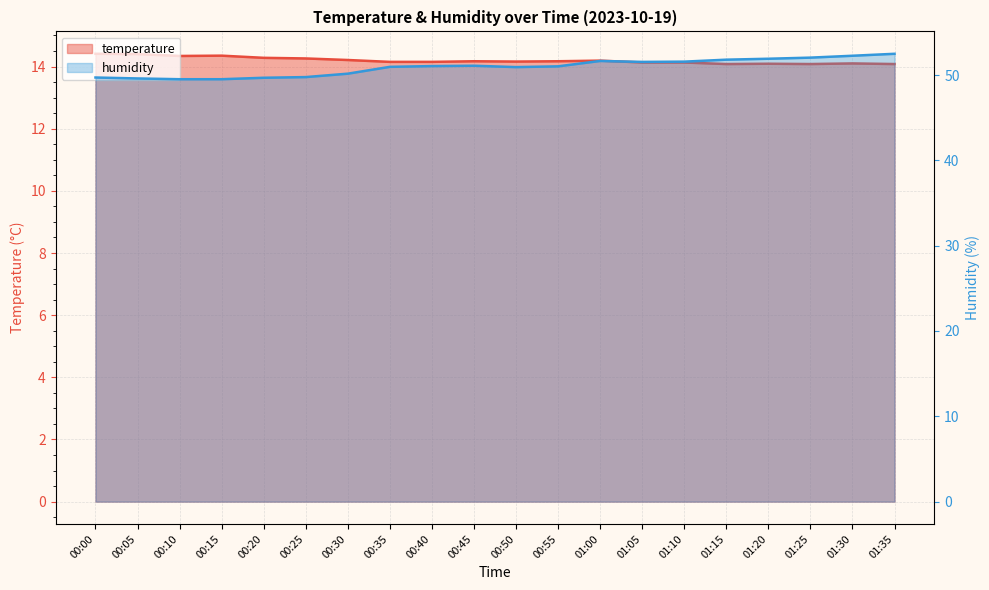

Reading left to right, what are all the values shown in this chart?

temperature: 14.4	14.4	14.3	14.3	14.3	14.3	14.2	14.2	14.2	14.2	14.2	14.2	14.2	14.1	14.1	14.1	14.1	14.1	14.1	14.1
humidity: 49.7	49.6	49.5	49.5	49.7	49.8	50.2	51.0	51.0	51.1	50.9	51.0	51.6	51.5	51.6	51.8	51.9	52.0	52.3	52.5